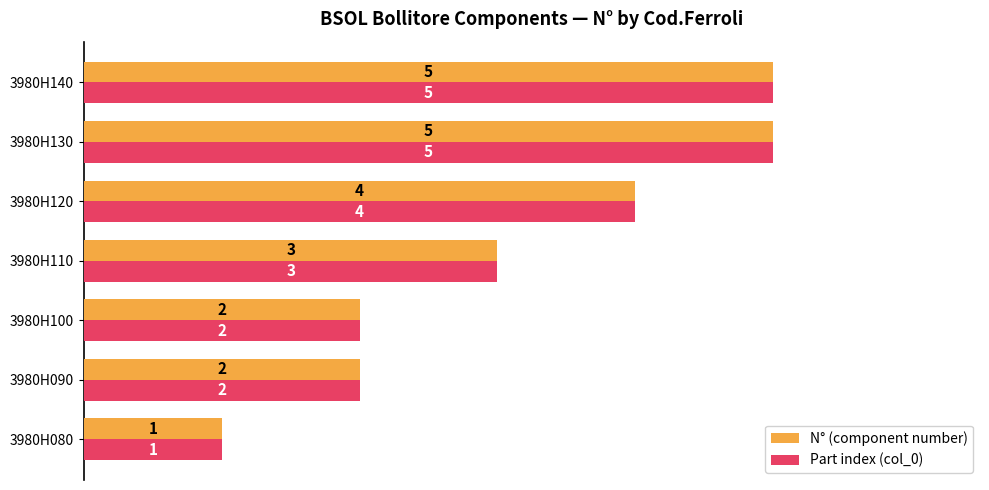

What are all the series names shown in the legend?

N° (component number), Part index (col_0)